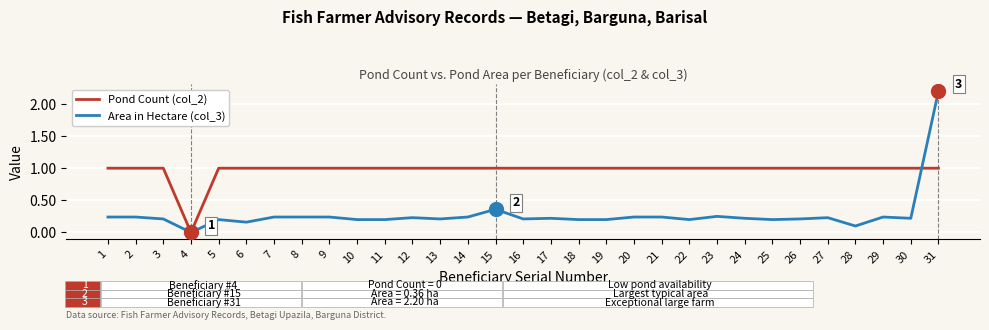

Which series ends up on top after the final intersection of Pond Count (col_2) and Area in Hectare (col_3)?

Area in Hectare (col_3)